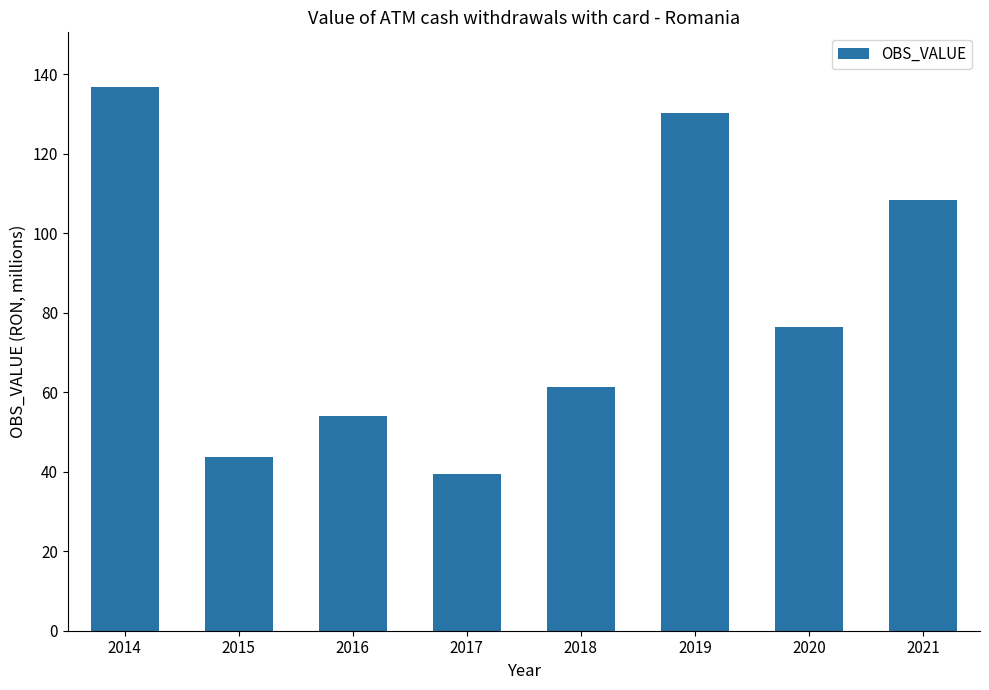

True or false: the data shows 195.0 at 2021.

False